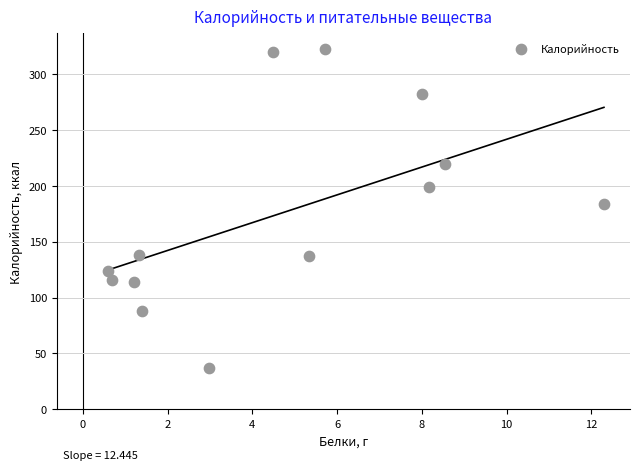

What Y value in the scatter plot is closest to 179?

184.2